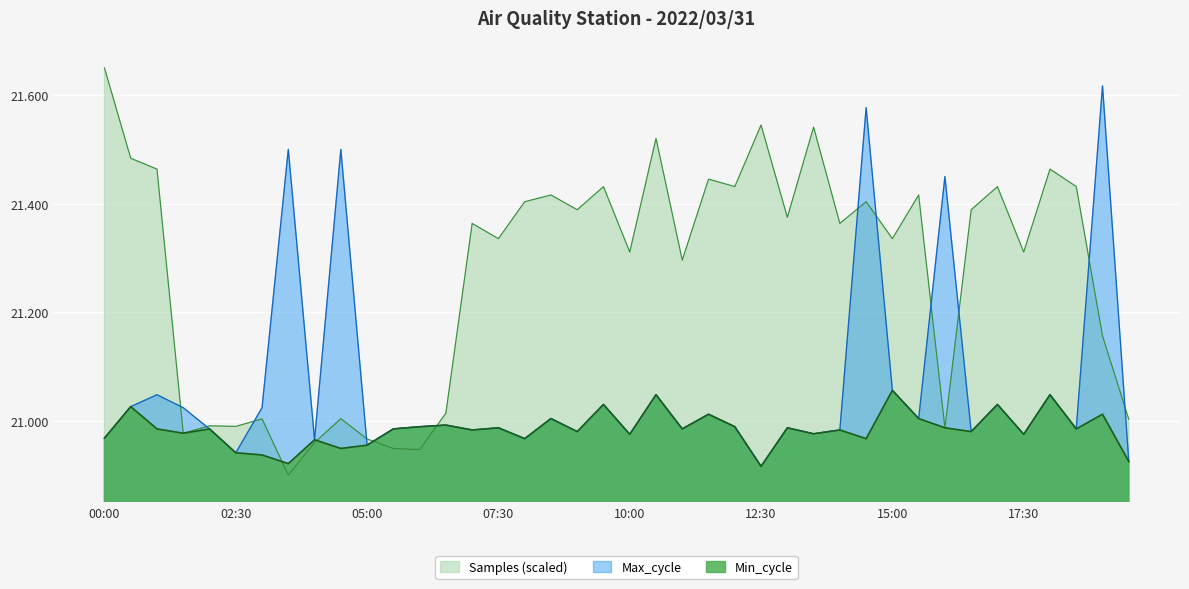

Rank the categories by Max_cycle value from highest to lowest.

19:00, 14:30, 03:30, 04:30, 16:00, 15:00, 01:00, 10:30, 18:00, 09:30, 17:00, 00:30, 01:30, 03:00, 11:30, 08:30, 15:30, 06:30, 06:00, 12:00, 07:30, 13:00, 02:00, 05:30, 11:00, 18:30, 07:00, 14:00, 09:00, 16:30, 13:30, 10:00, 17:30, 00:00, 08:00, 04:00, 05:00, 02:30, 19:30, 12:30